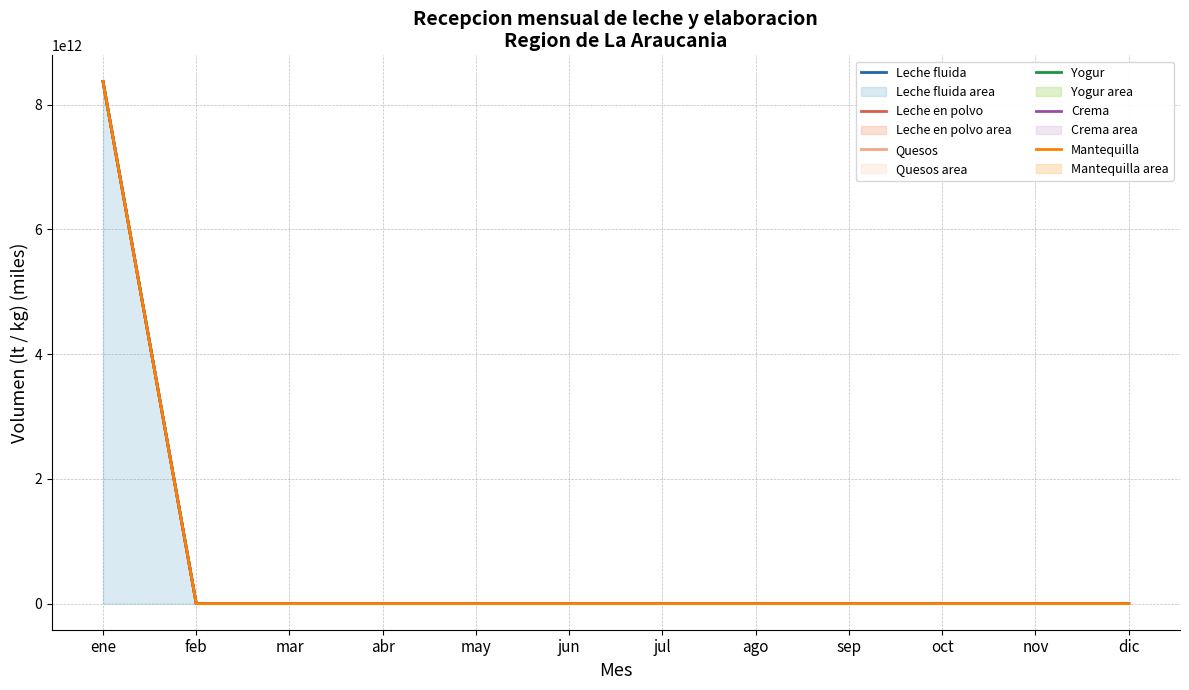

How many lines are shown in the chart?

6